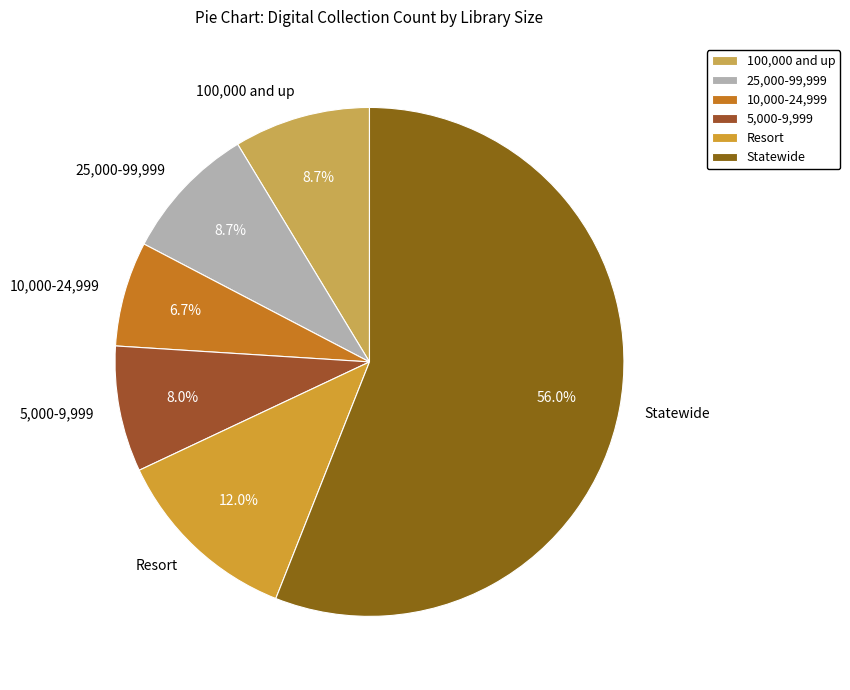

To the nearest percent, what portion does Statewide represent?

56%